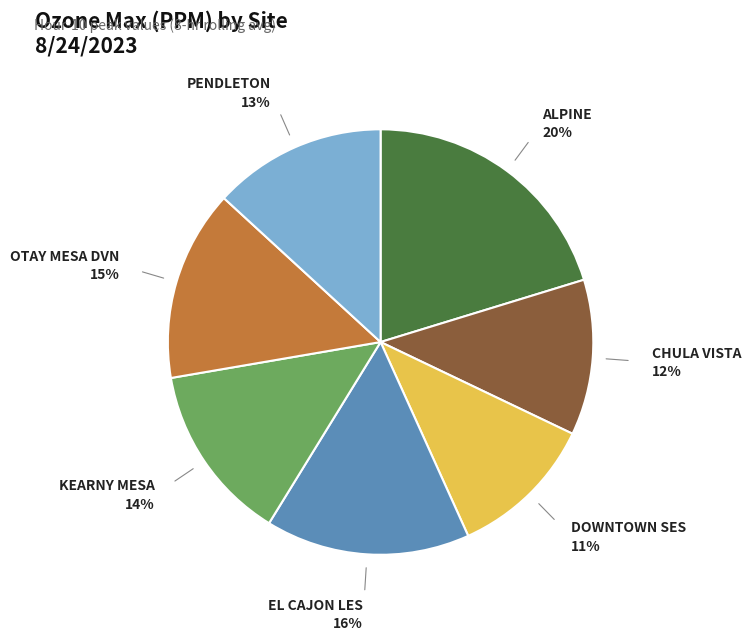

To the nearest percent, what is the difference between the largest and smallest slice percentages?

9%